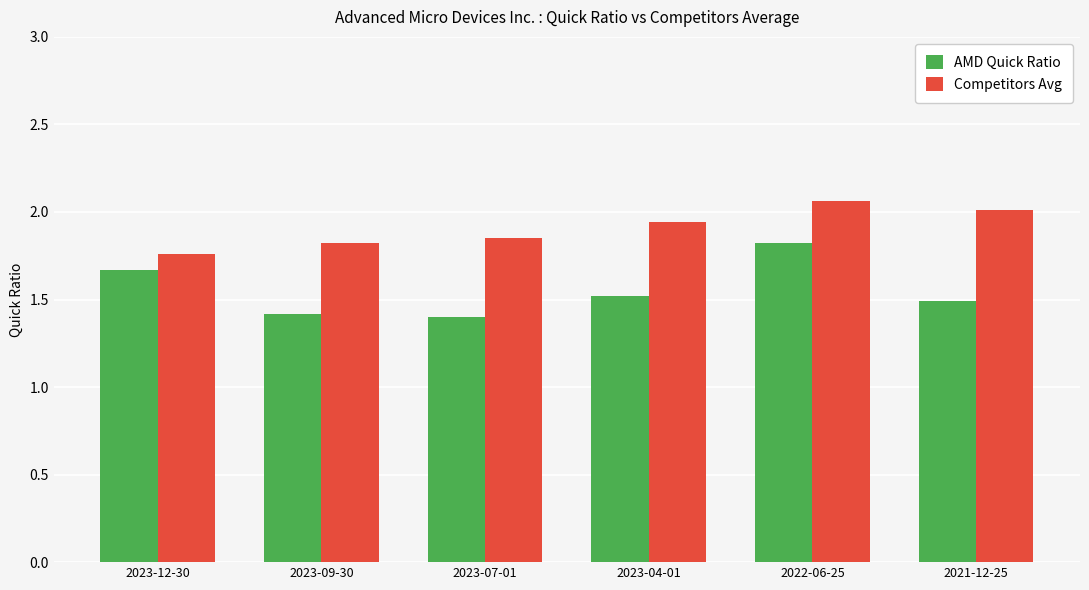

List the series in order of their peak value, highest first.

Competitors Avg, AMD Quick Ratio